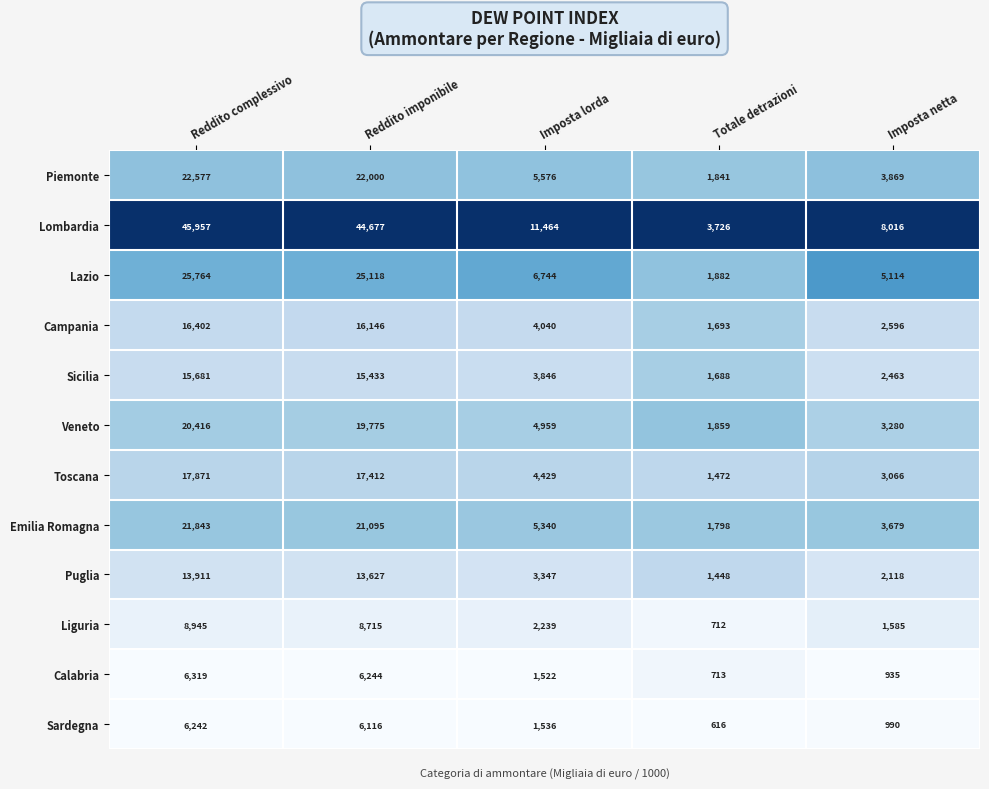

Where does the Veneto series first go above 4959?

Reddito complessivo